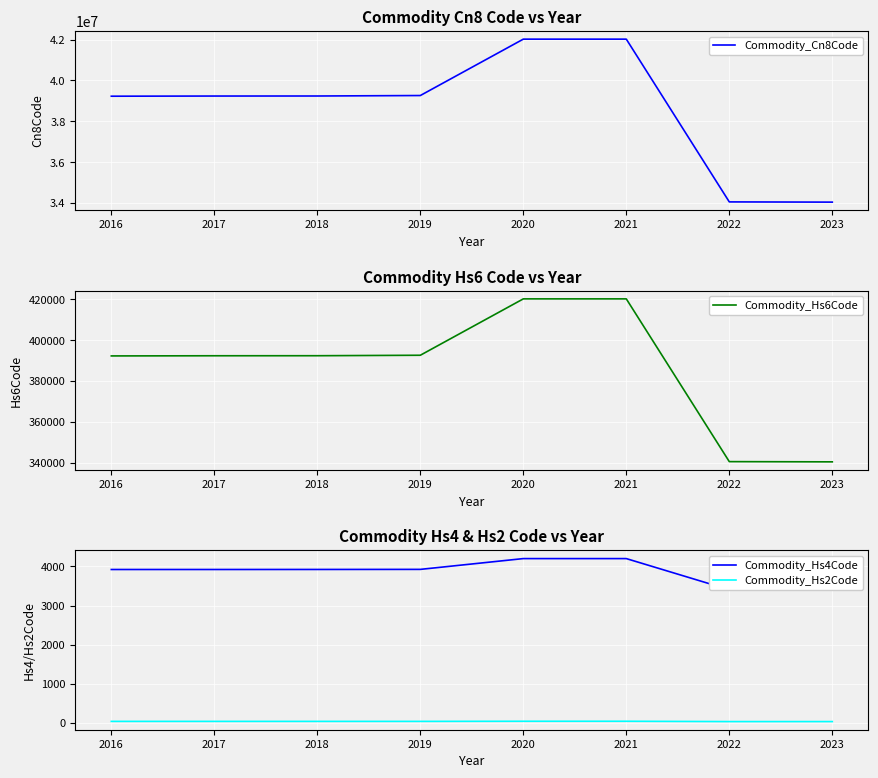

At which category is the sum across all series the highest?

2020